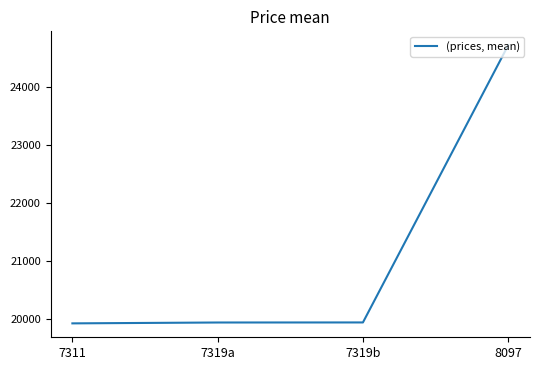

What is the smallest value displayed?

19928